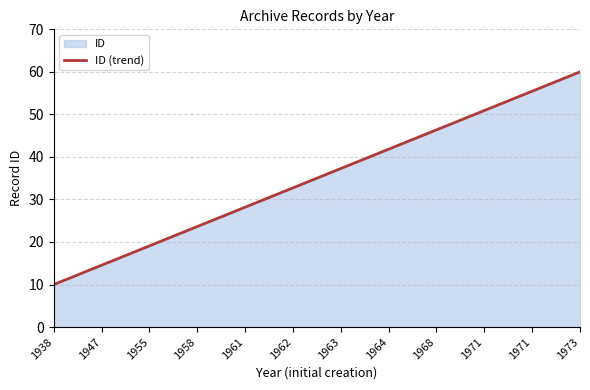

Is it true that the value at 1962 is 48.8?

False